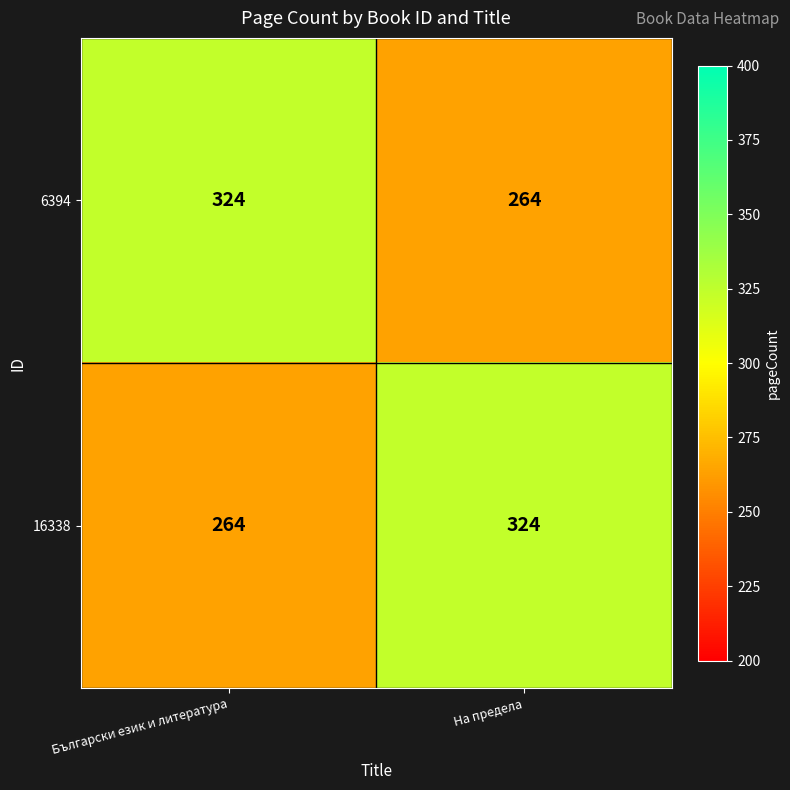

The 16338 series shows 89 at На предела. True or false?

False